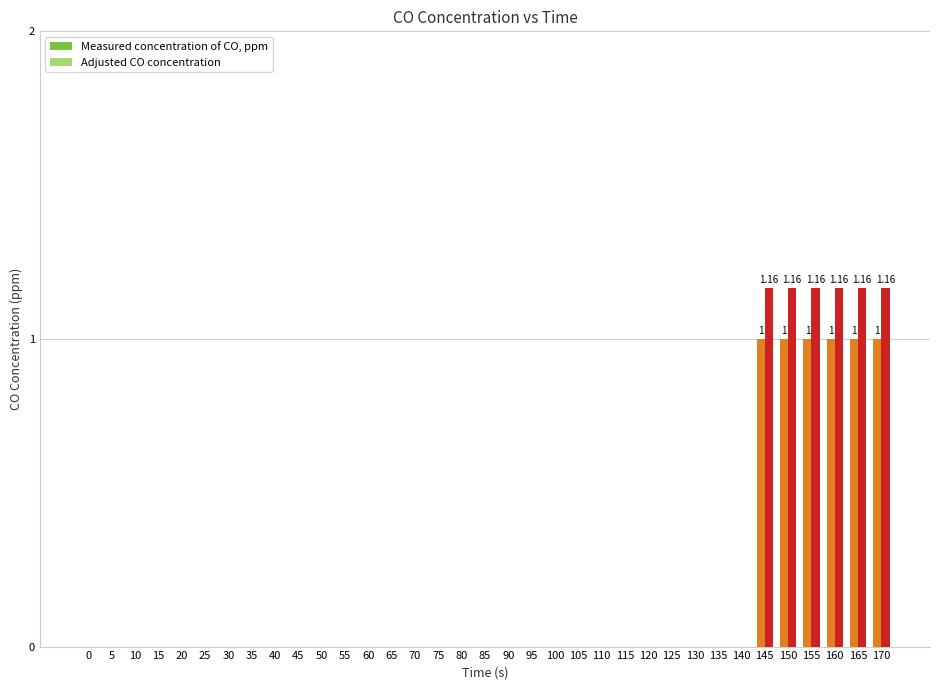

Does the chart contain stacked bars?

No